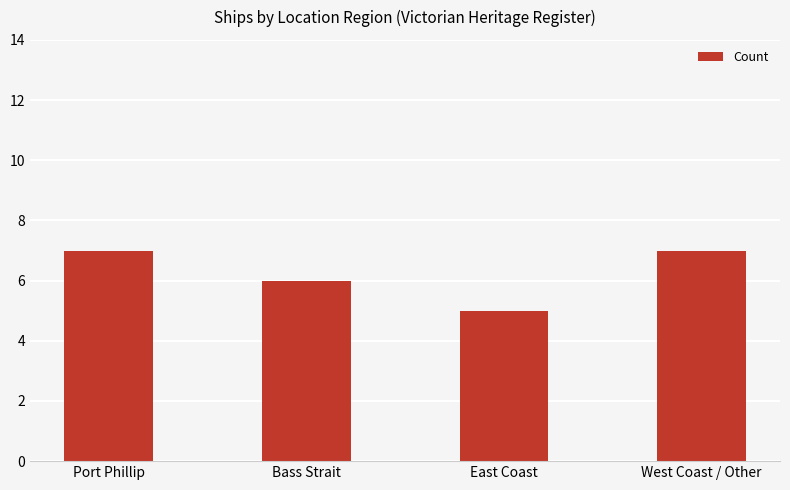

What is the difference between the maximum and minimum values?

2